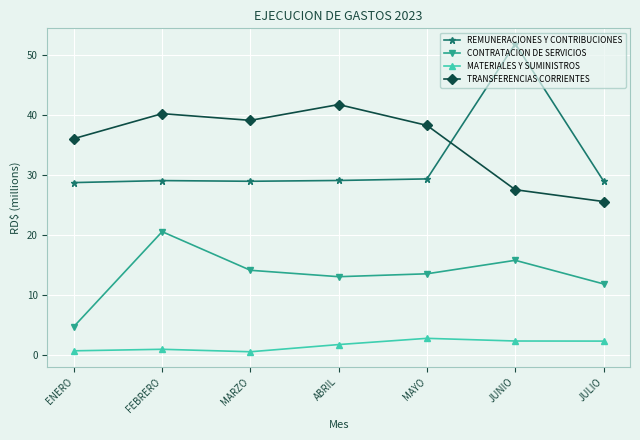

Which series has the largest total across all categories?

TRANSFERENCIAS CORRIENTES